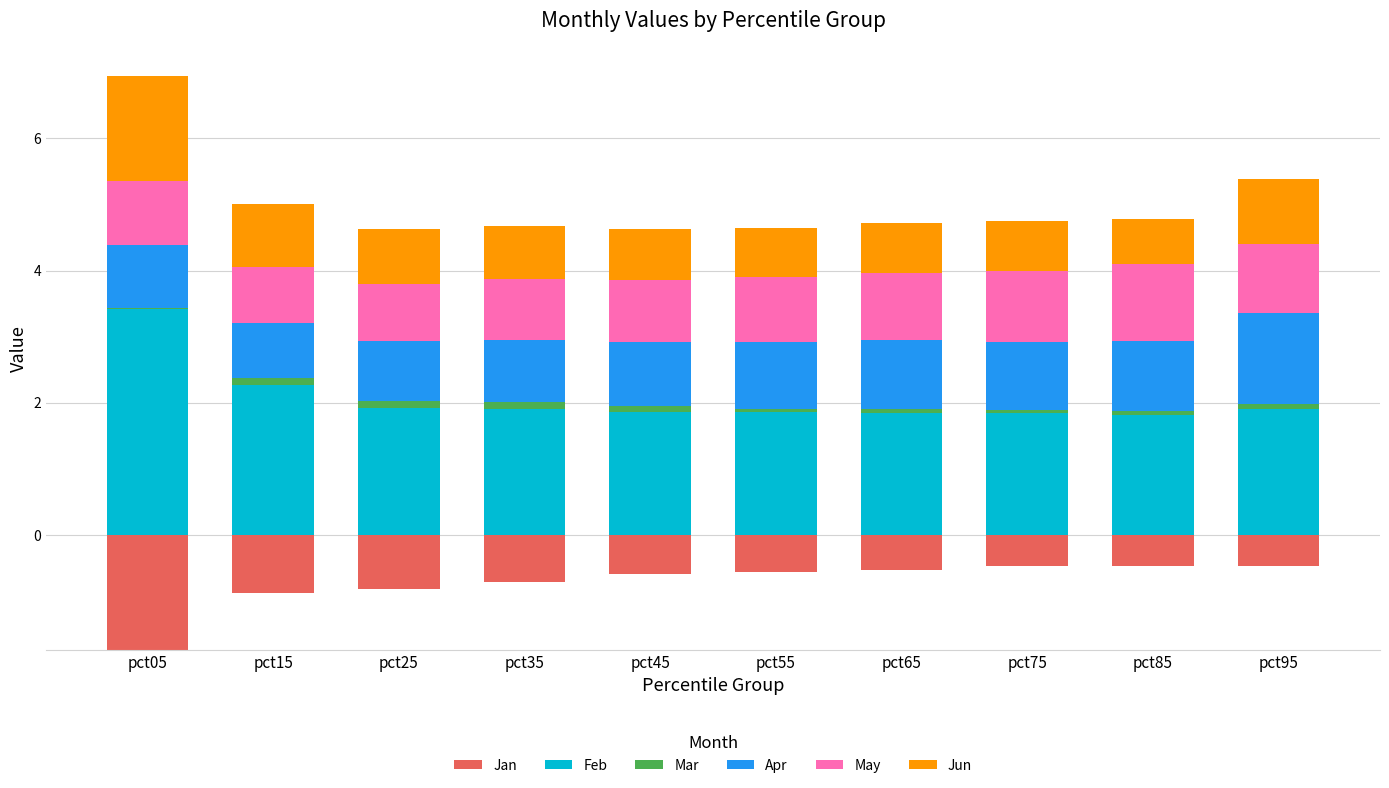

At which label does Apr reach its minimum?

pct15